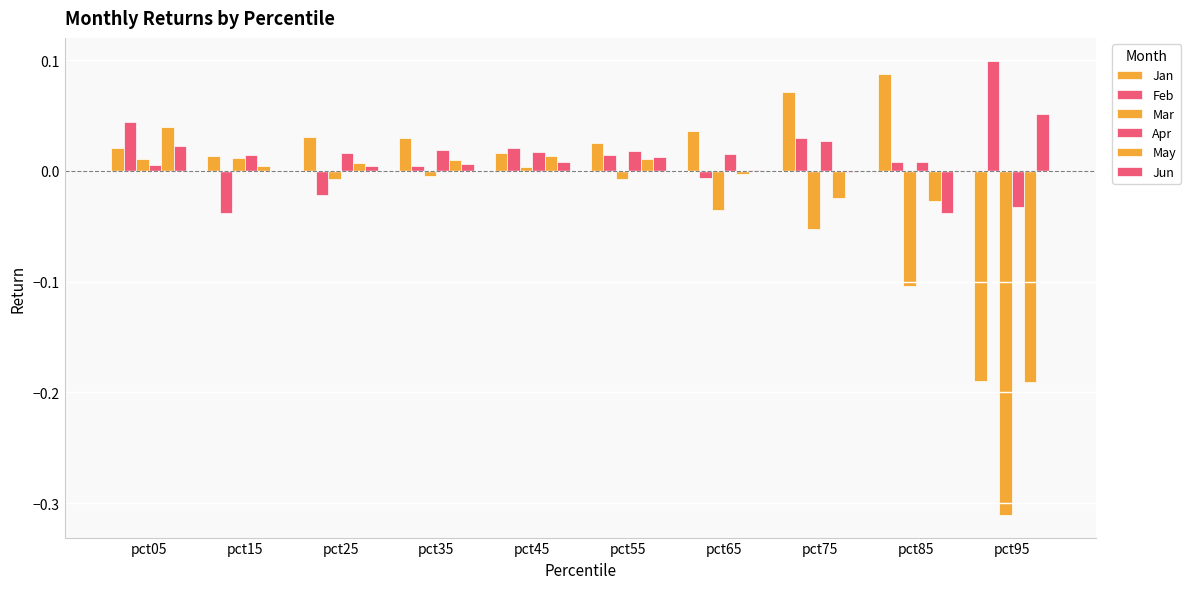

Count the number of categories in the chart.

10